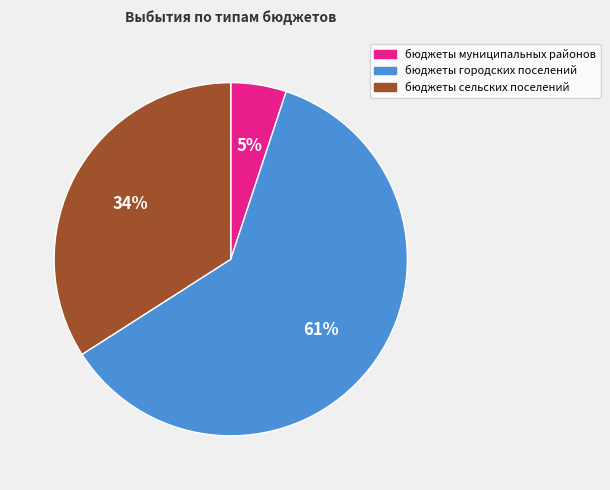

The бюджеты сельских поселений slice represents 34% of the pie. True or false?

True